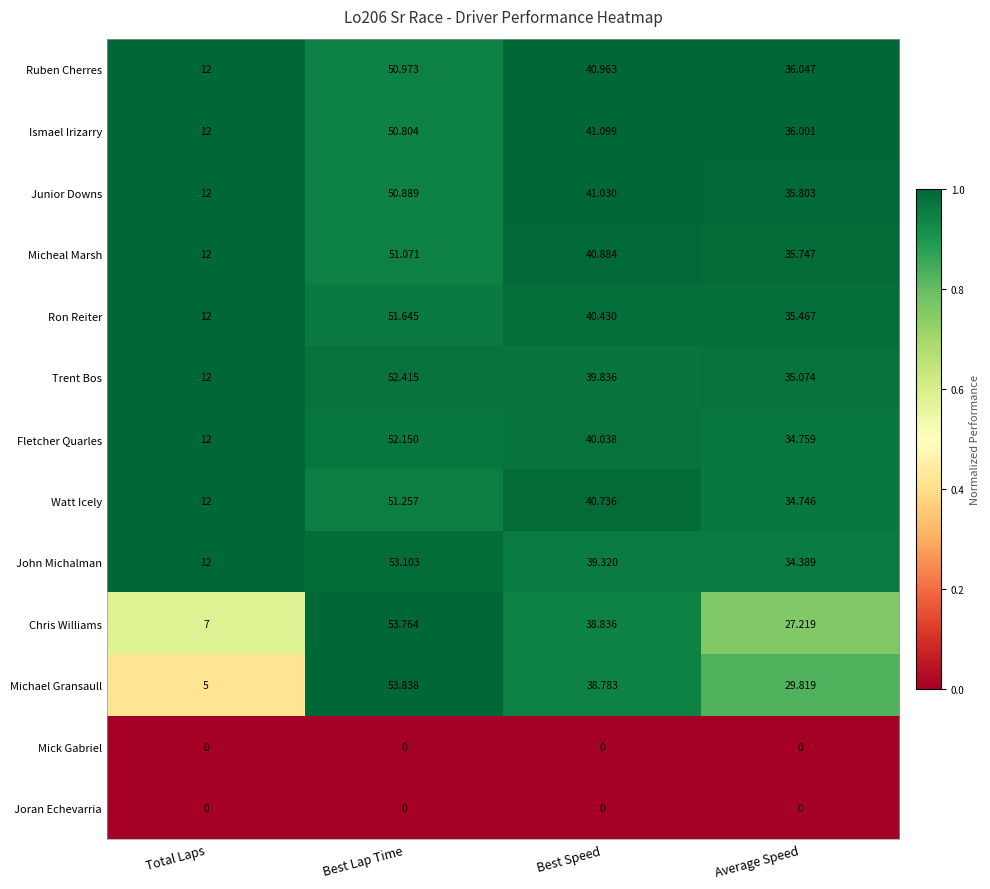

At which category is the sum across all series the highest?

Best Lap Time